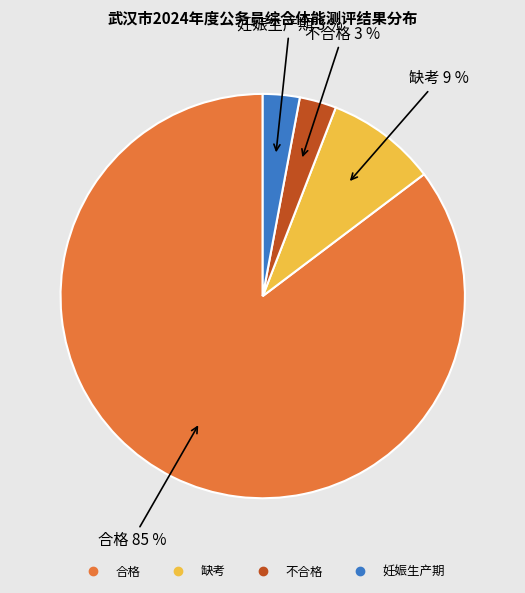

Count the number of slices in the pie.

4